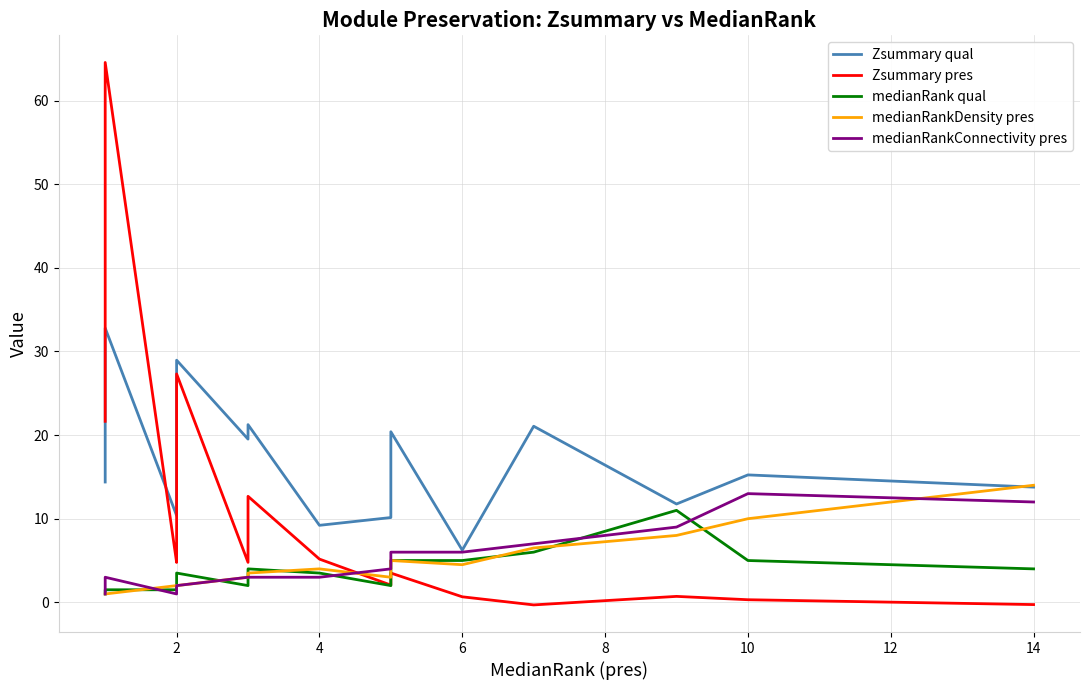

True or false: Zsummary qual and Zsummary pres intersect in this chart.

True